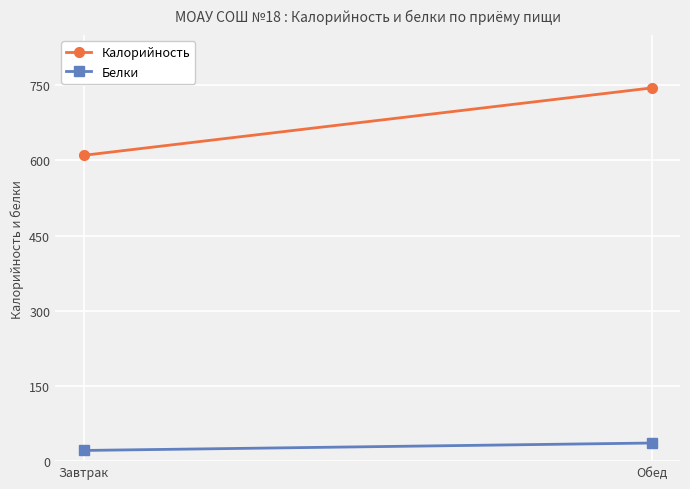

What is the total value across all series at Завтрак?

631.4